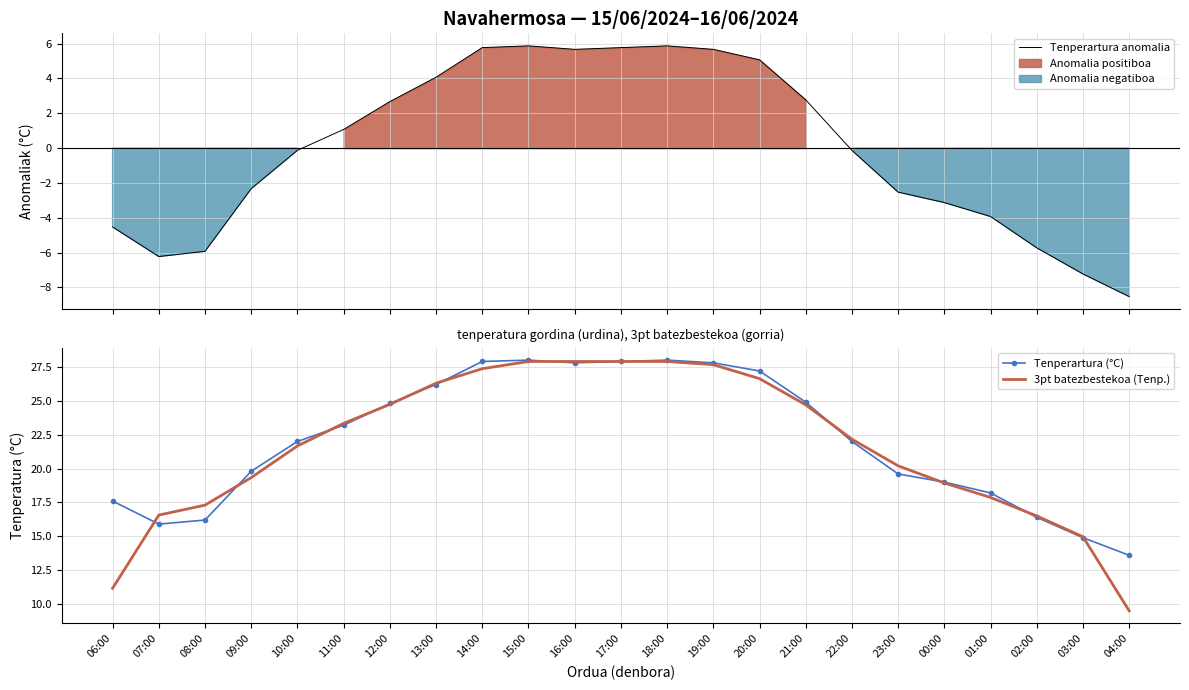

Reading left to right, transcribe all the data shown in this chart.

Tenperartura anomalia: -4.5	-6.2	-5.9	-2.3	-0.1	1.1	2.7	4.1	5.8	5.9	5.7	5.8	5.9	5.7	5.1	2.8	-0.1	-2.5	-3.1	-3.9	-5.7	-7.2	-8.5
Tenperartura (°C): 17.6	15.9	16.2	19.8	22.0	23.2	24.8	26.2	27.9	28.0	27.8	27.9	28.0	27.8	27.2	24.9	22.0	19.6	19.0	18.2	16.4	14.9	13.6
3pt batezbestekoa (Tenp.): 11.2	16.6	17.3	19.3	21.7	23.3	24.7	26.3	27.4	27.9	27.9	27.9	27.9	27.7	26.6	24.7	22.2	20.2	18.9	17.9	16.5	15.0	9.5